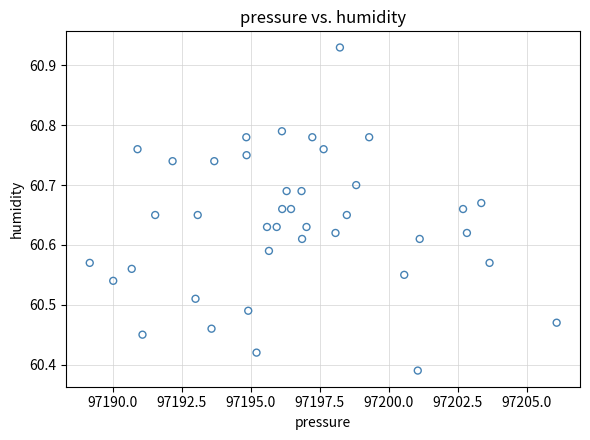

What is the range of Y values (max minus min)?

0.5